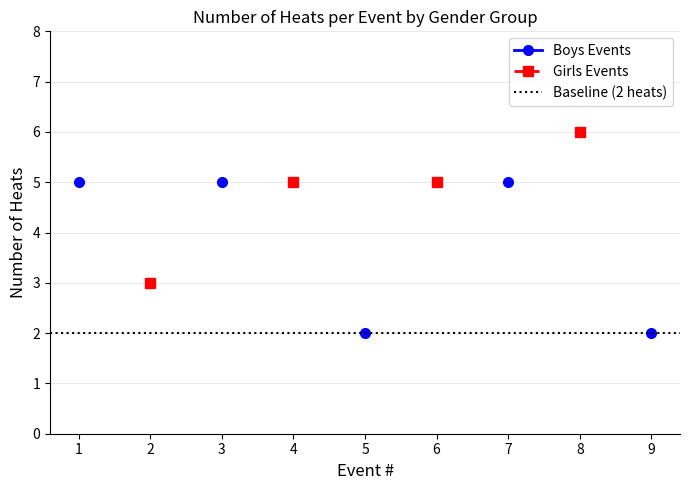

How many times do Boys and Girls cross each other?

2